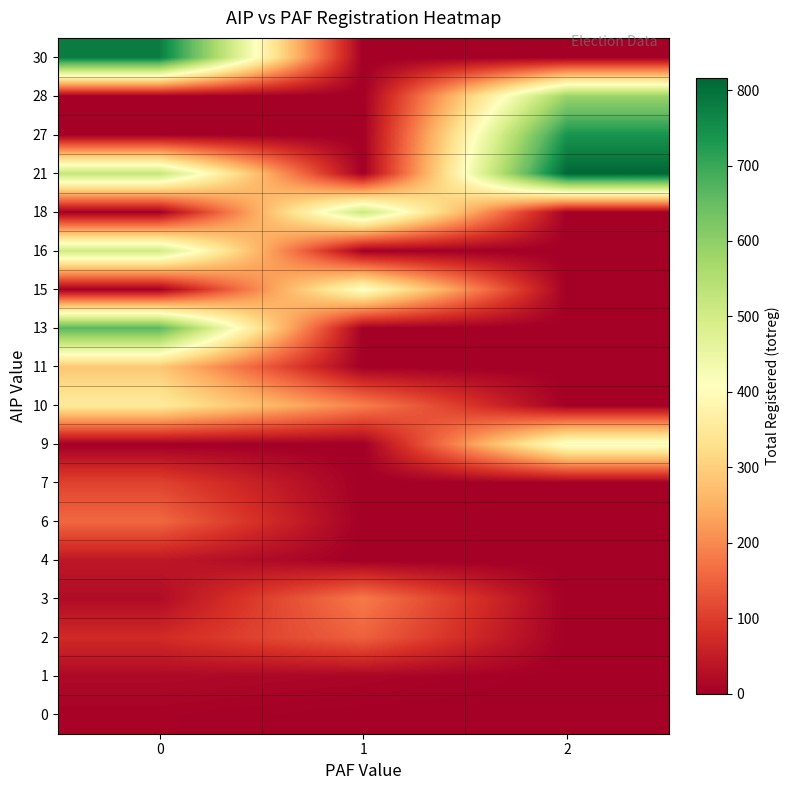

Which has a higher value, 1 or 2?

1